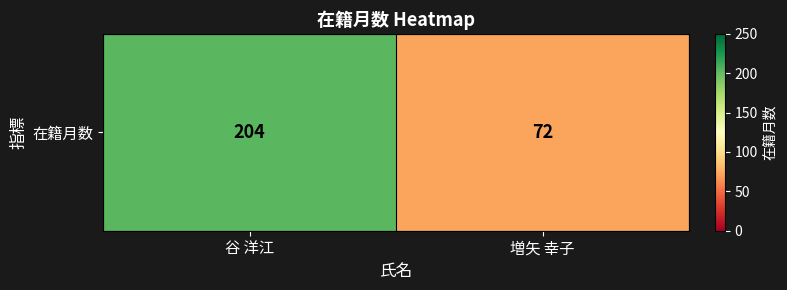

The value at 谷 洋江 is 324. True or false?

False